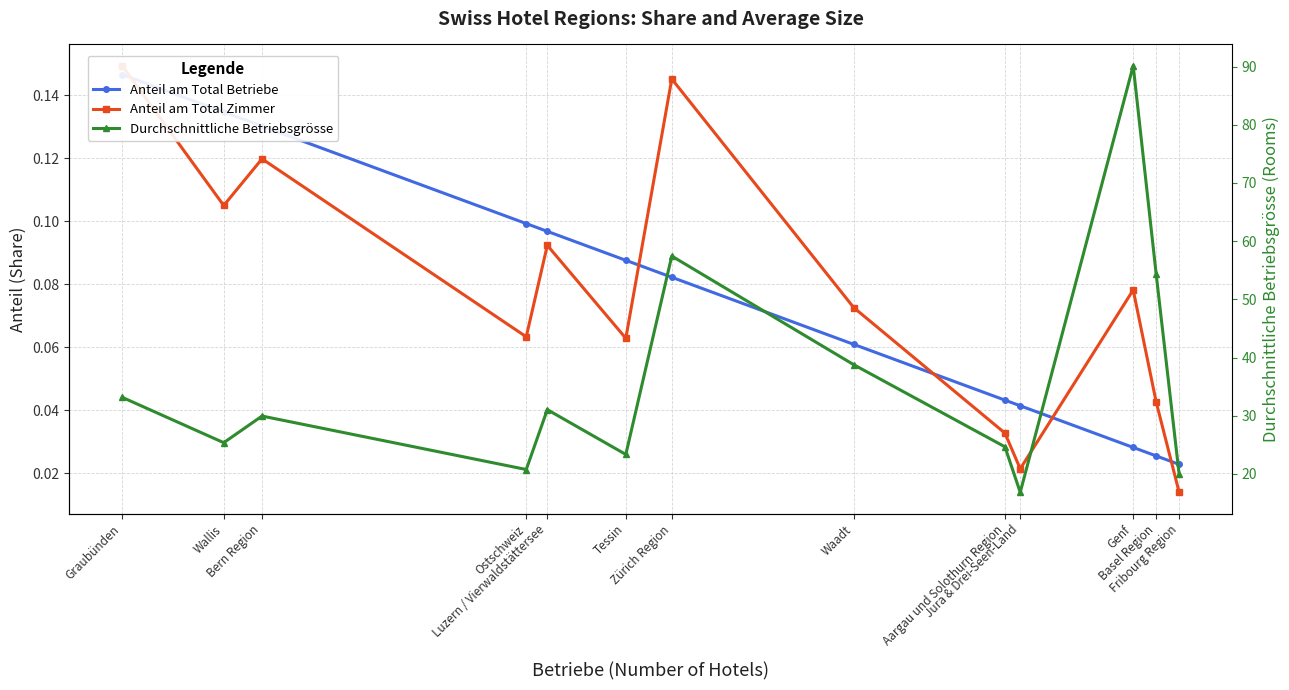

Rank the categories by Durchschnittliche Betriebsgrösse value from lowest to highest.

Jura & Drei-Seen-Land, Fribourg Region, Ostschweiz, Tessin, Aargau und Solothurn Region, Wallis, Bern Region, Luzern / Vierwaldstättersee, Graubünden, Waadt, Basel Region, Zürich Region, Genf